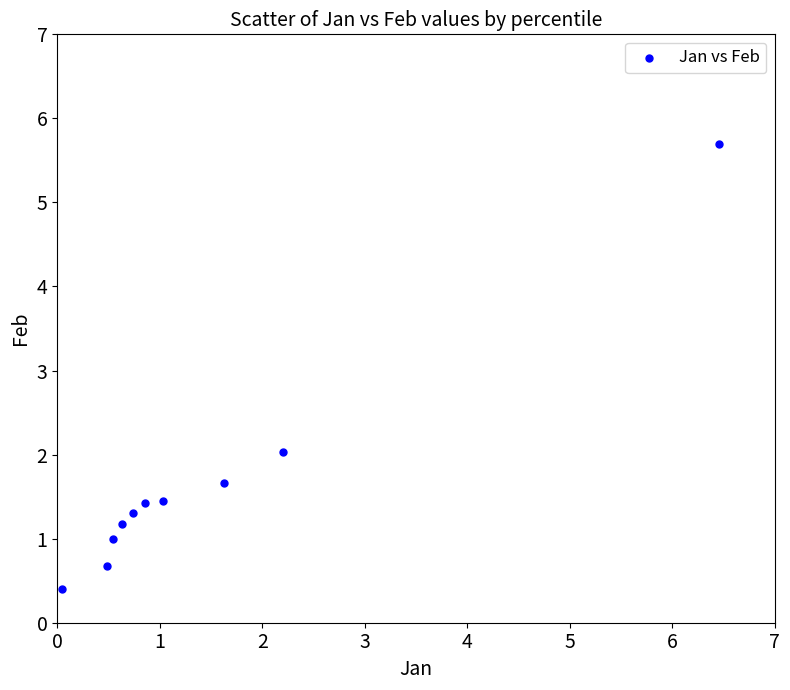

What is the average Y value?

1.7